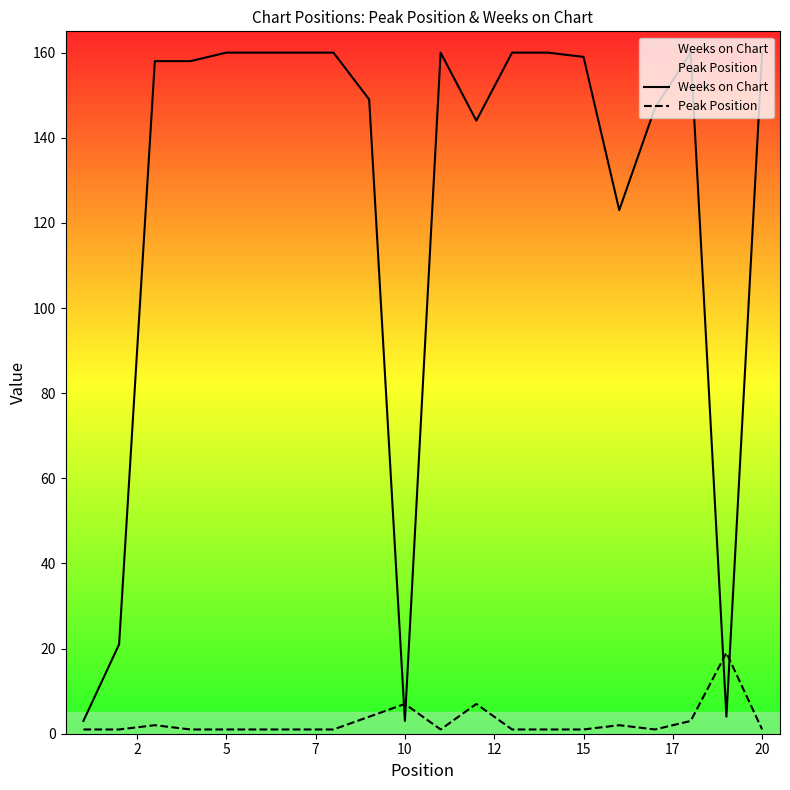

What are all the series names shown in the legend?

Weeks on Chart, Peak Position